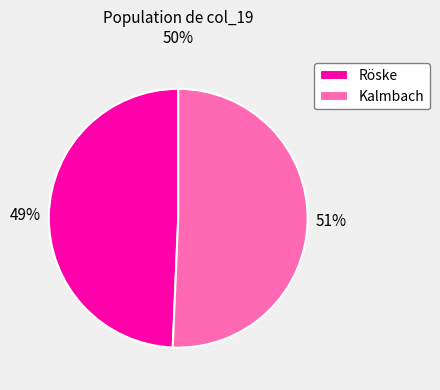

Which category has the biggest portion of the pie?

Kalmbach